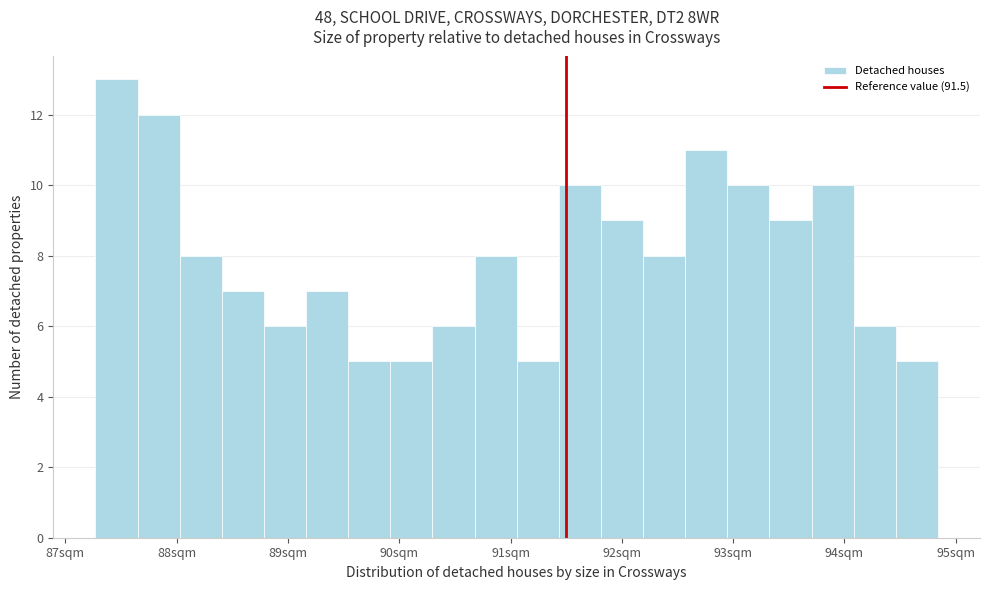

Around what value on the x-axis is the tallest bar? Give the approximate position of its centre, as read against the axis.

87.5